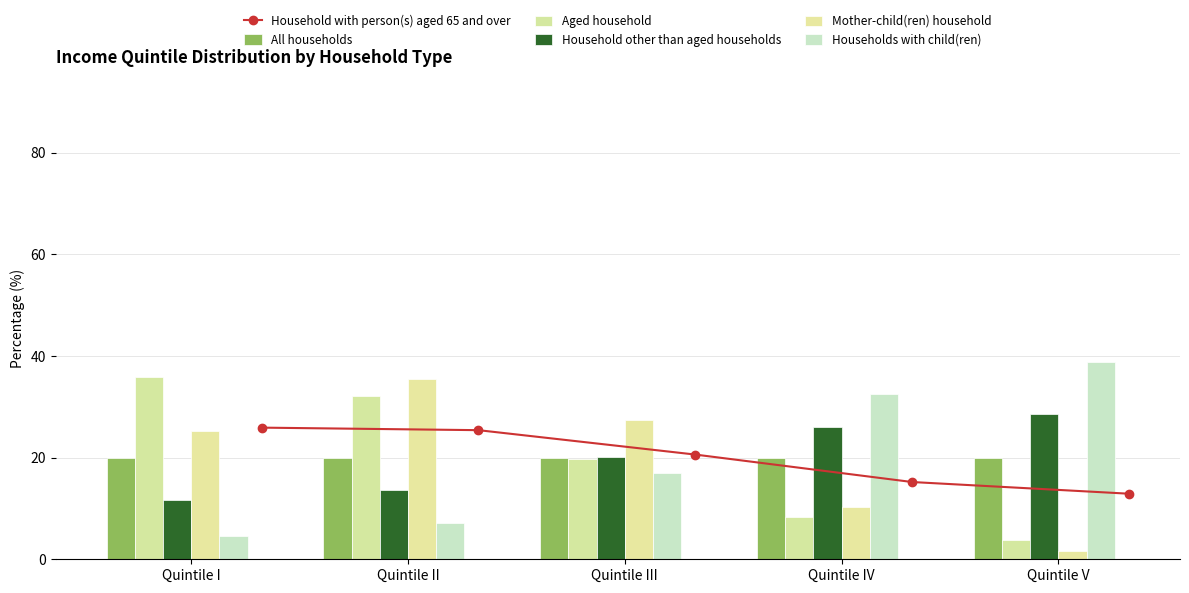

True or false: Household with person(s) aged 65 and over has more than 2 points higher than both neighbors.

False